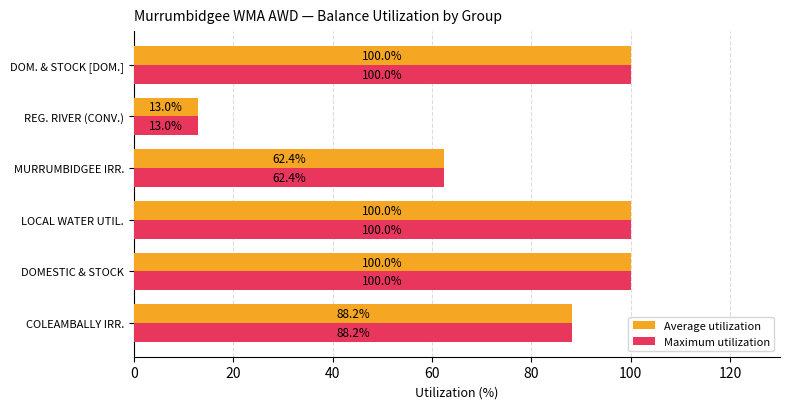

What are all the series names shown in the legend?

Average utilization, Maximum utilization